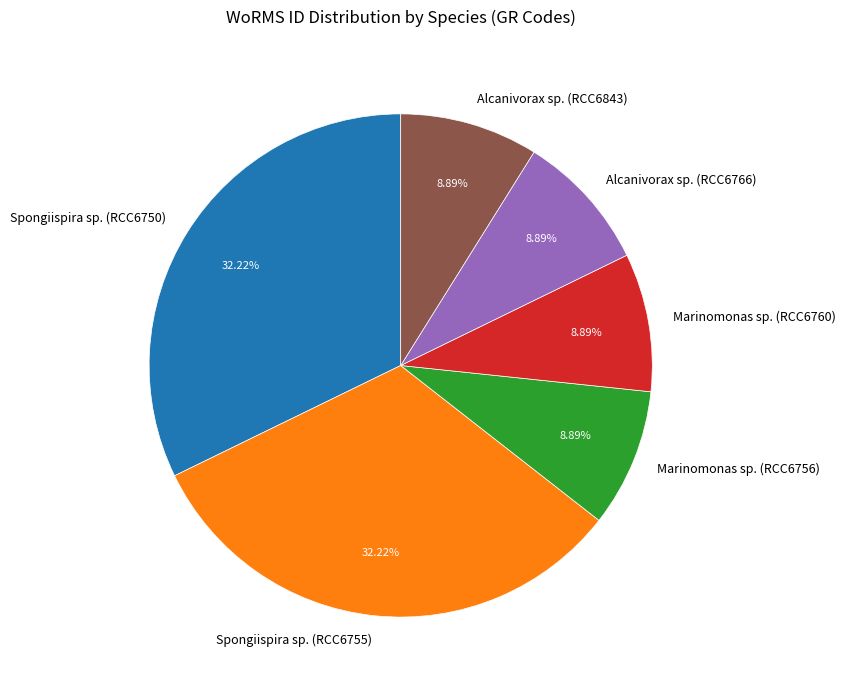

To the nearest percent, what portion does Marinomonas sp. (RCC6756) represent?

9%